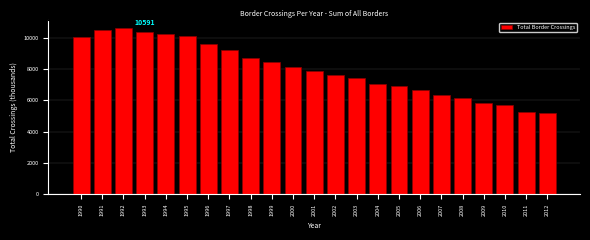

Reading left to right, list all the values displayed in this chart.

1990=10028	1991=10505	1992=10591	1993=10384	1994=10225	1995=10138	1996=9575	1997=9228	1998=8680	1999=8475	2000=8118	2001=7902	2002=7633	2003=7400	2004=7057	2005=6902	2006=6639	2007=6335	2008=6147	2009=5858	2010=5680	2011=5281	2012=5179